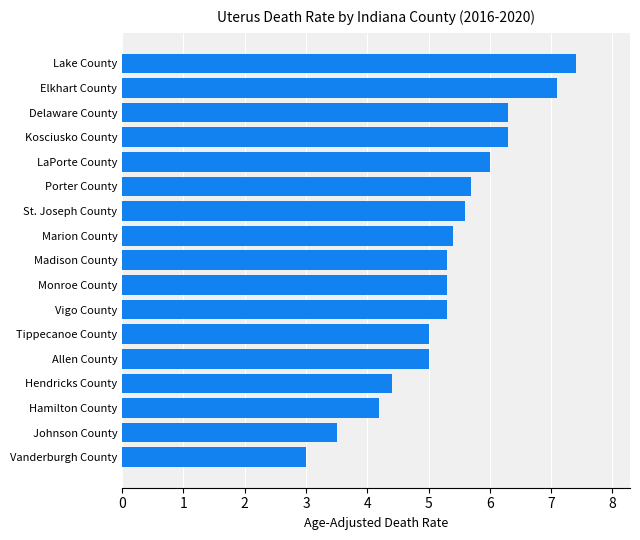

Count the number of data series in this chart.

1